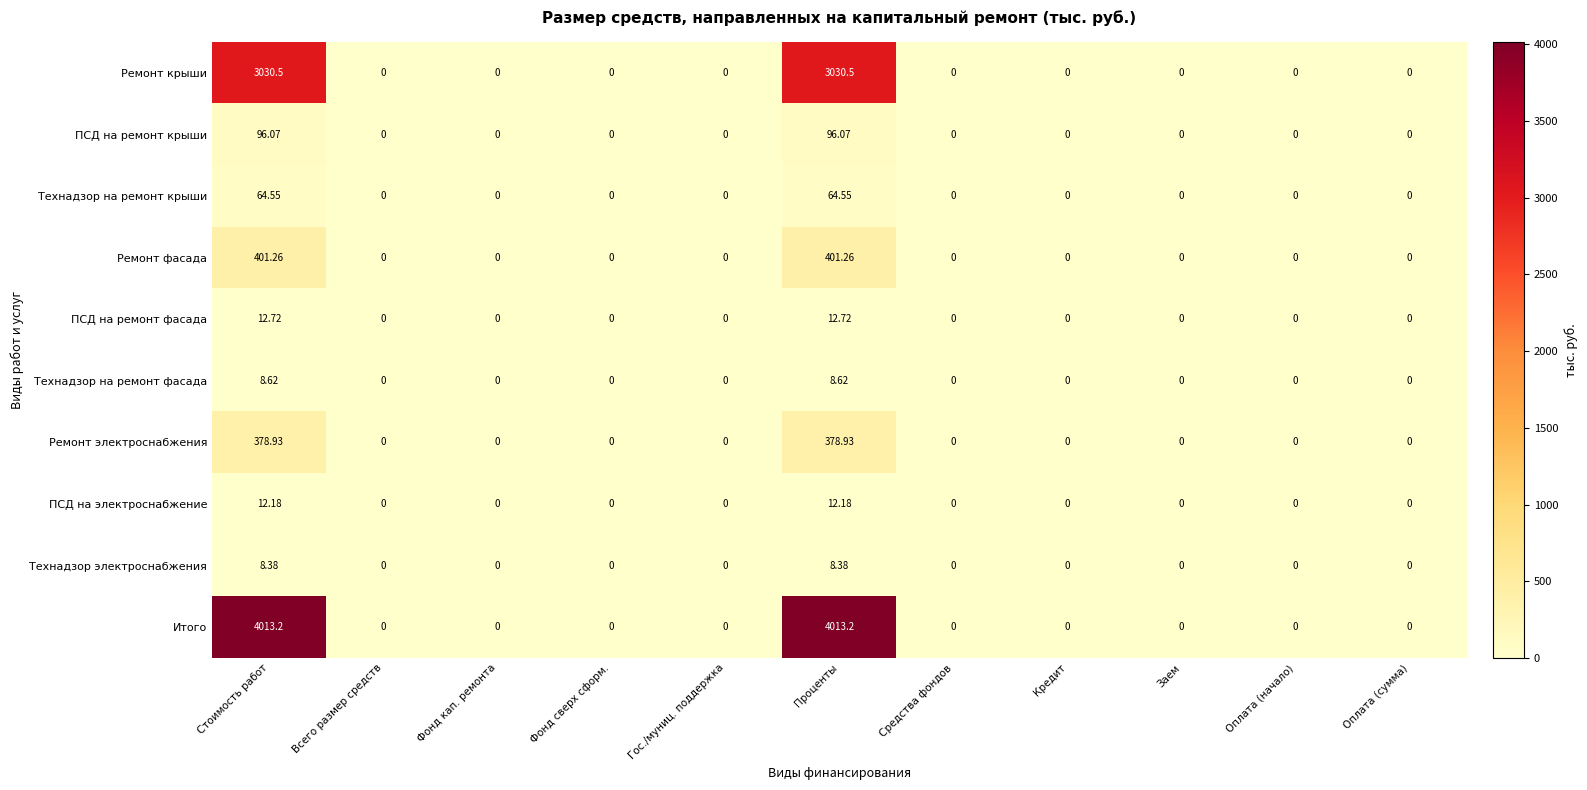

How many categories are shown in the chart?

11